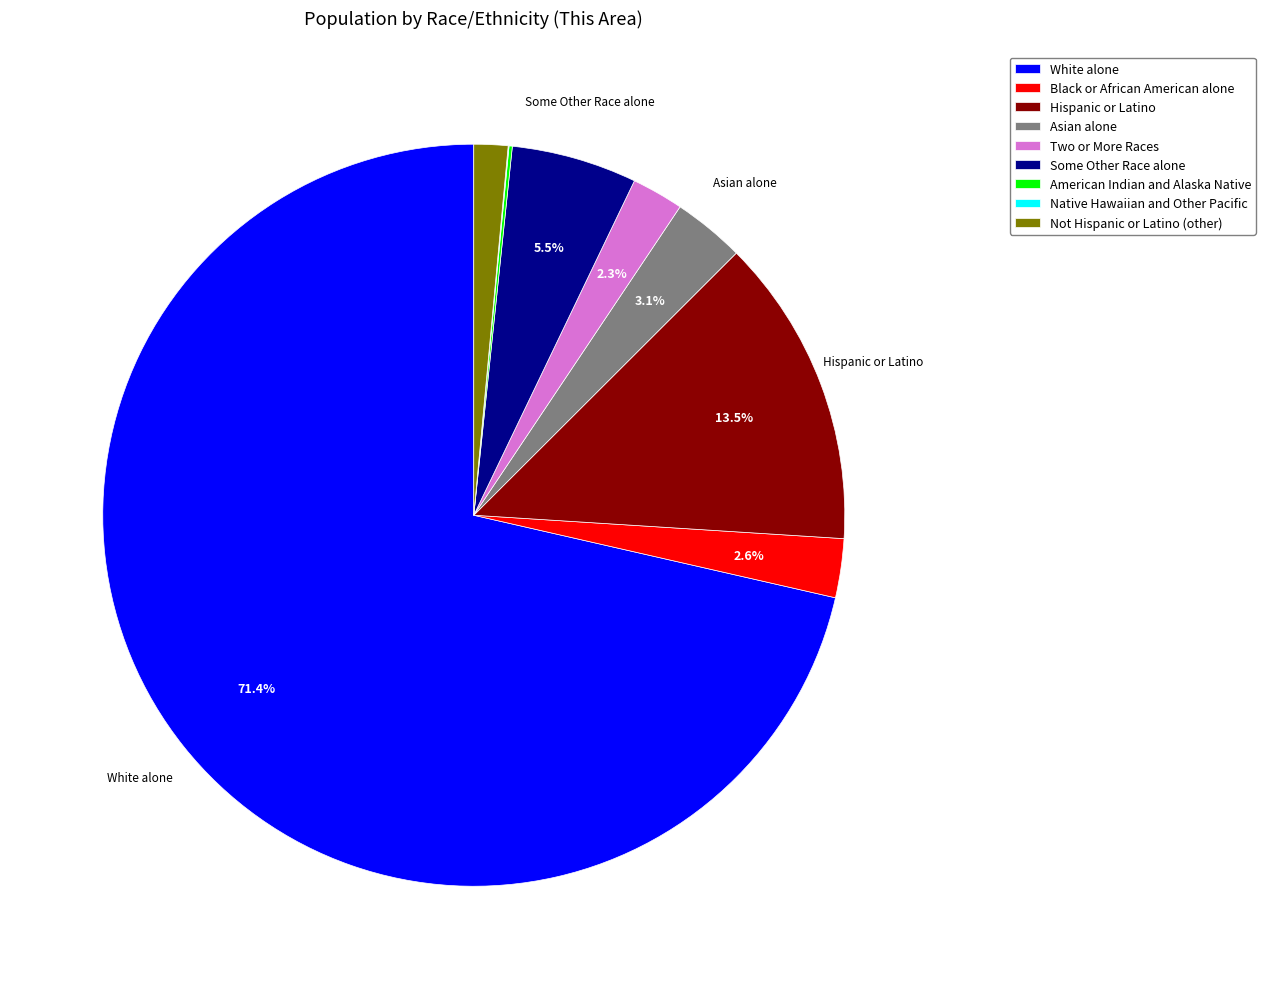

What percentage is NOT represented by Two or More Races?

97.7%